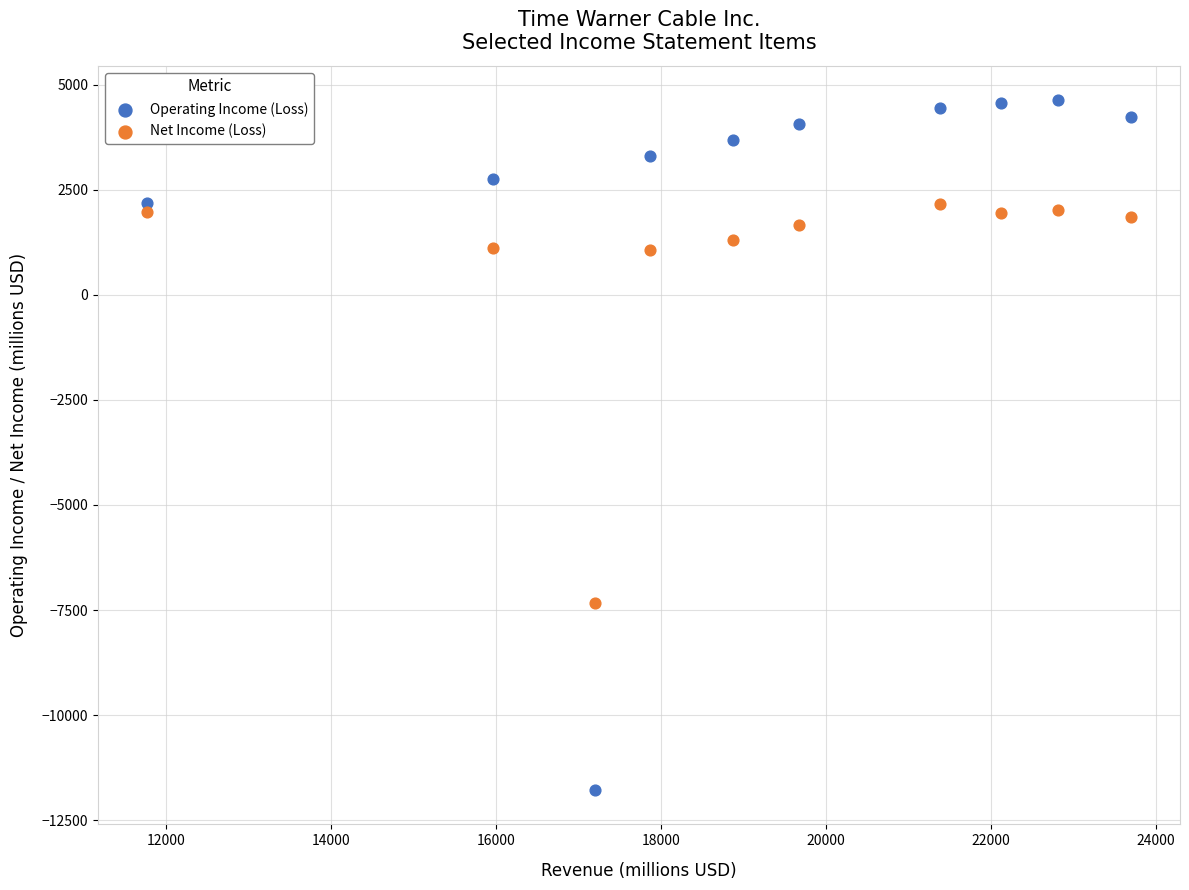

Across all series, what Y value is closest to -3575?

-7344